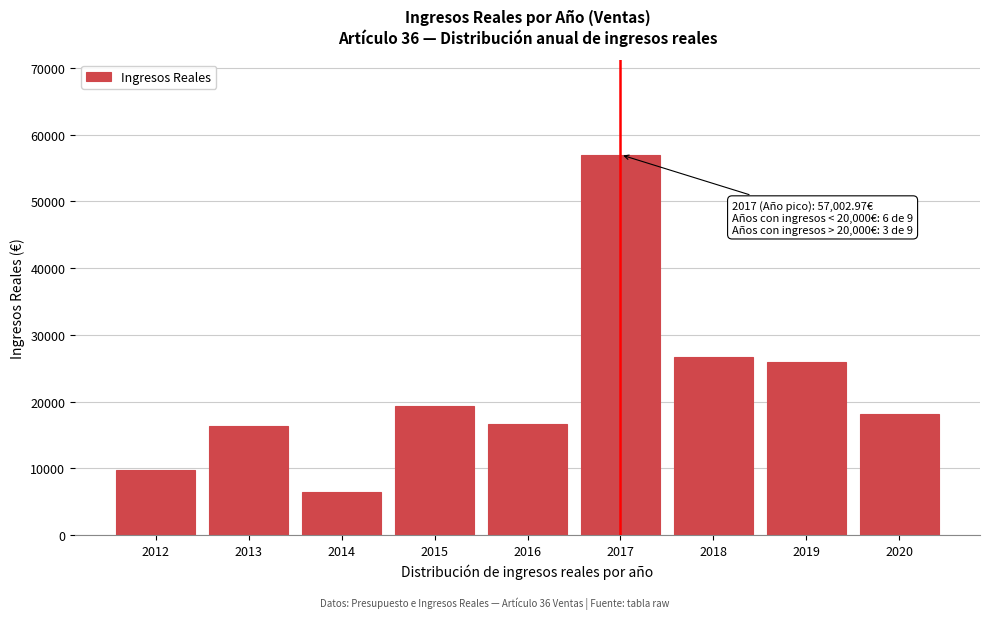

The chart shows a value of 57003.0 at 2017. True or false?

True